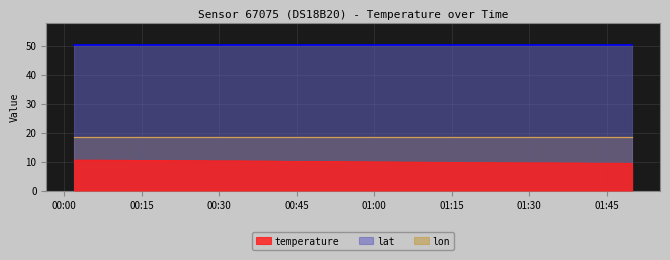

Is the value of lat at 2023-05-10T00:38:43 greater than the value of lon at 2023-05-10T01:49:56?

Yes